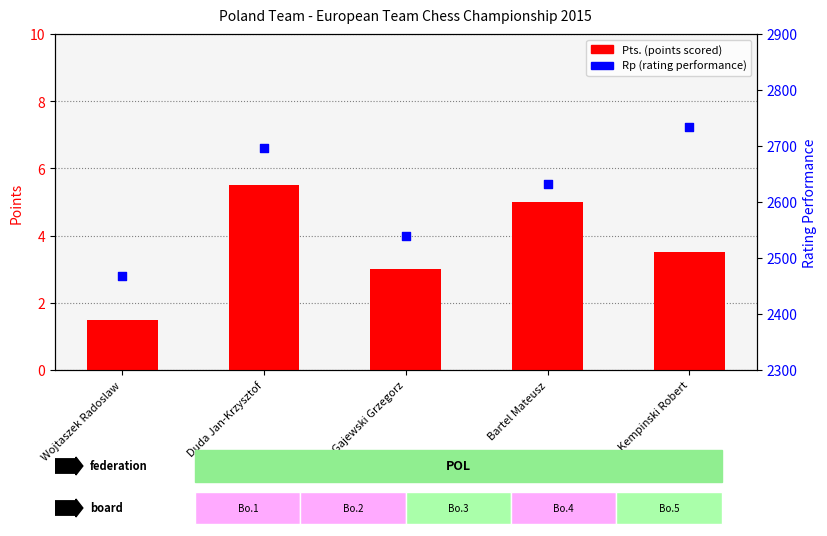

What is the total value across all series at Bartel Mateusz?

2638.0